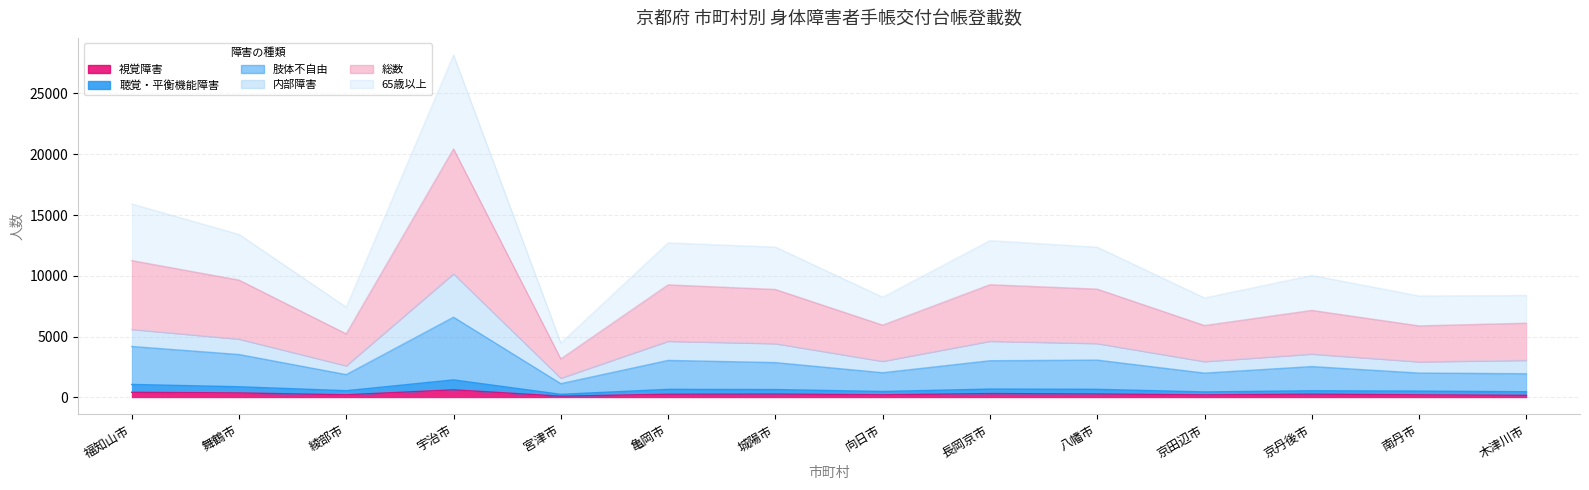

The value of 視覚障害 at 木津川市 is 62. True or false?

False